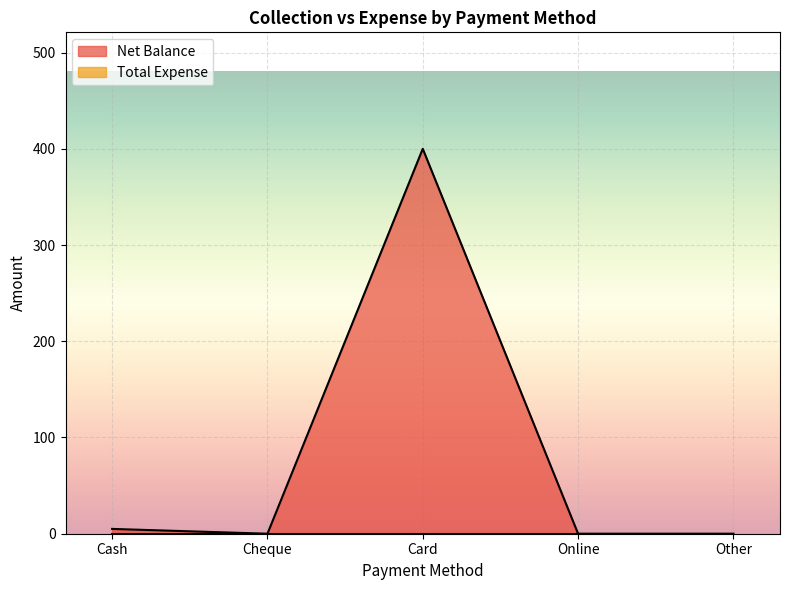

What is the change in value from Cheque to Card?

+400